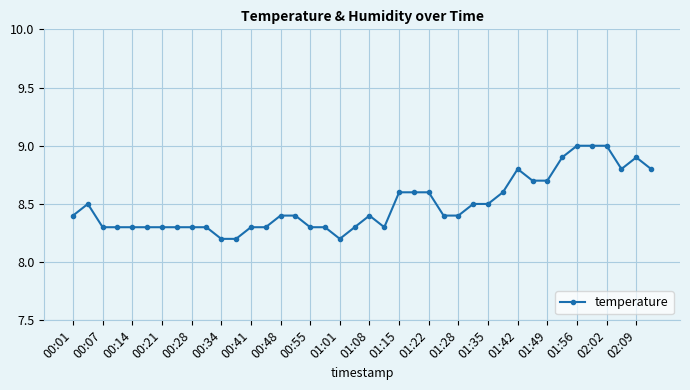

True or false: there are more than 1 points higher than both neighbors.

True